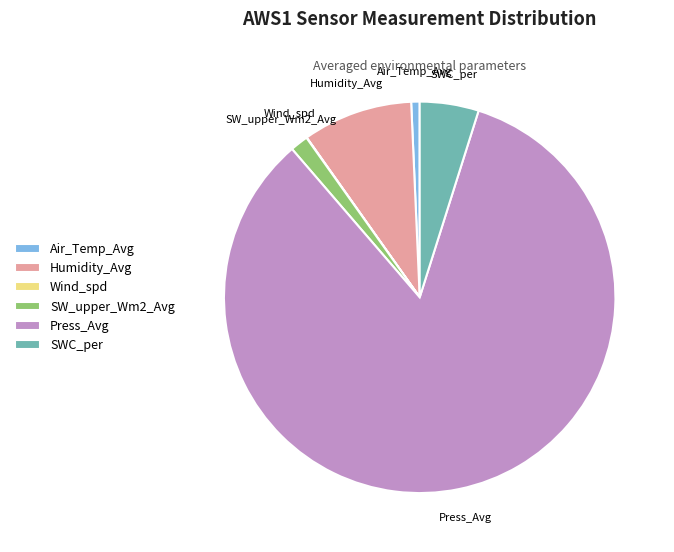

True or false: Air_Temp_Avg accounts for 1% of the total.

True